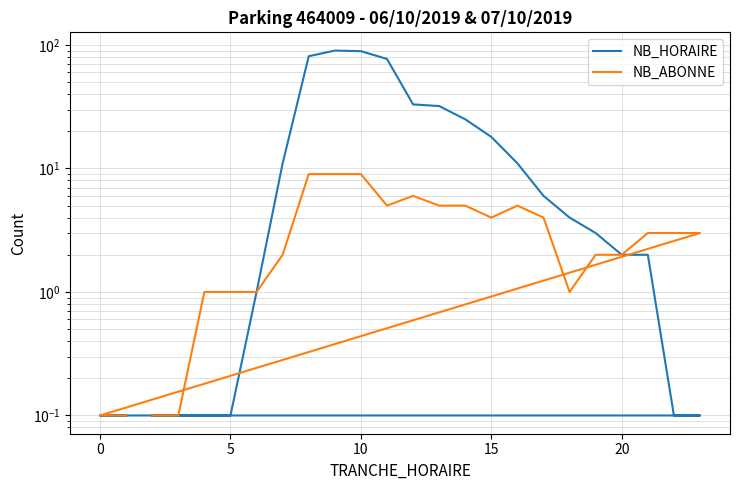

Does the chart have visible grid lines?

Yes